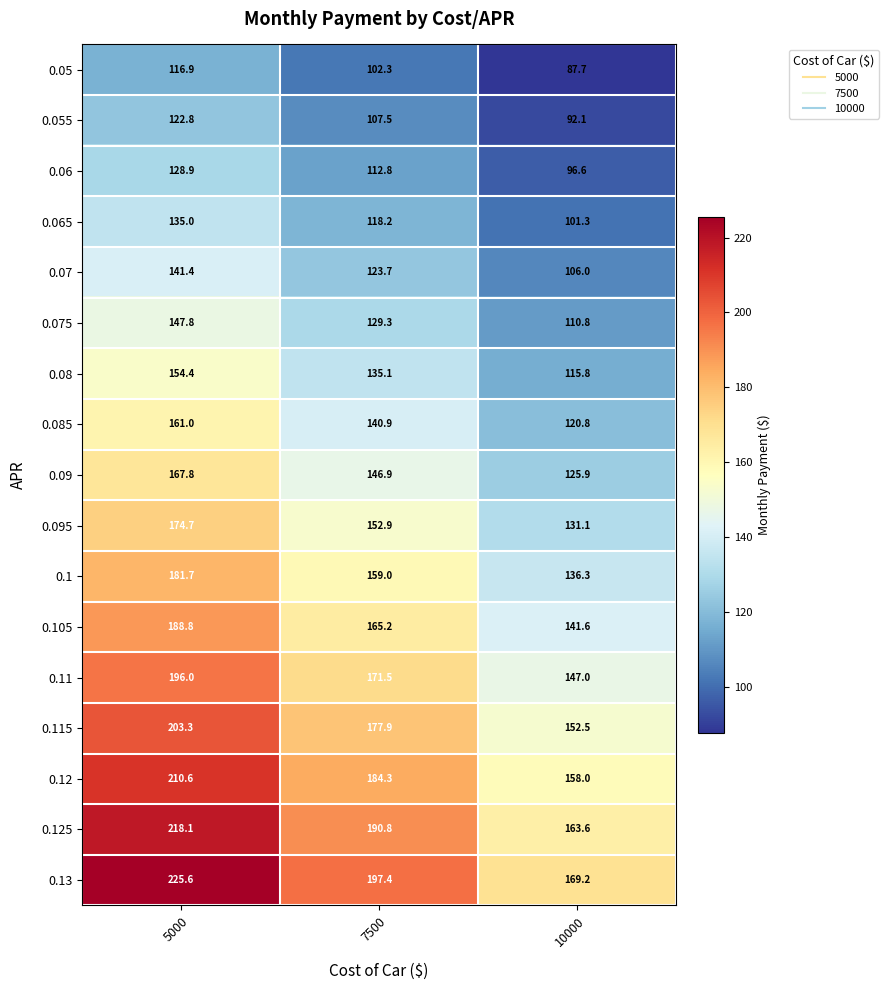

What is the approximate value of 0.1 at 7500?

159.0